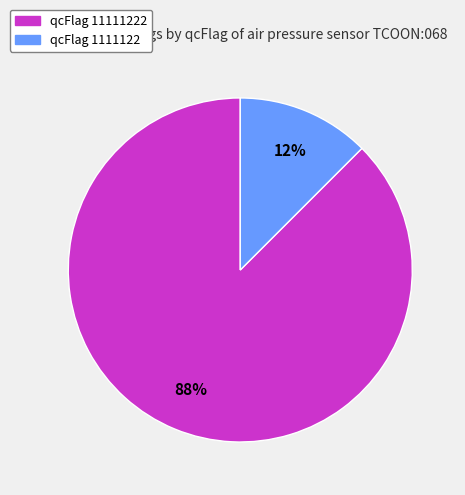

How many segments does this pie chart have?

2